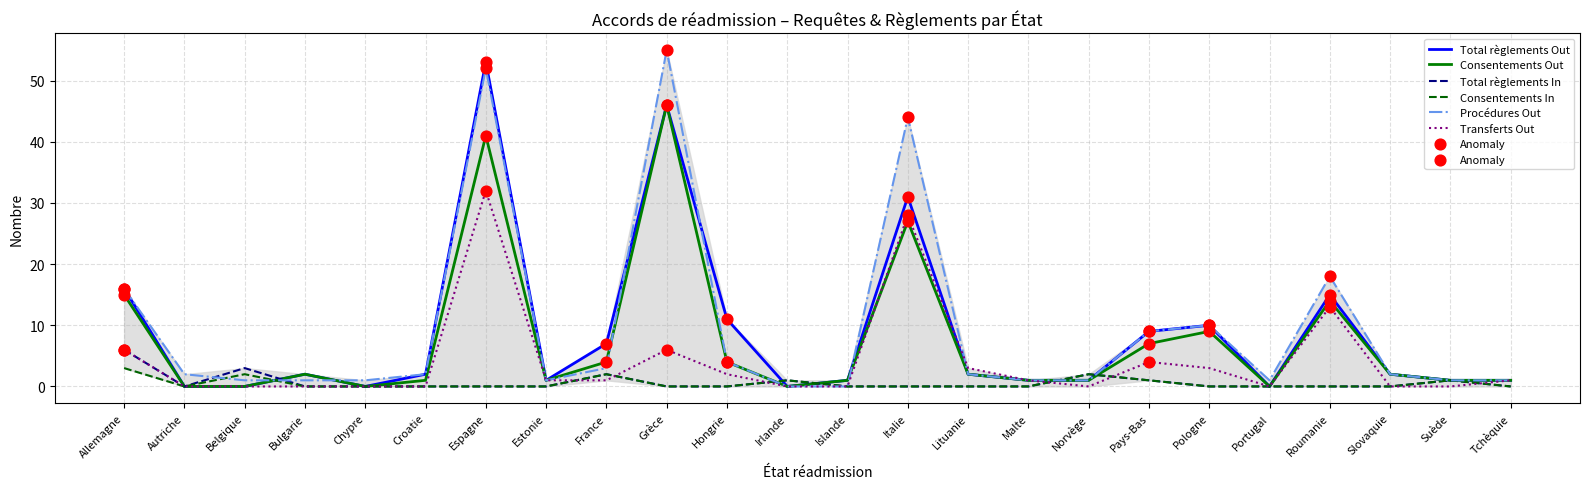

Between Espagne and Hongrie, which series saw the biggest shift?

Procédures Out